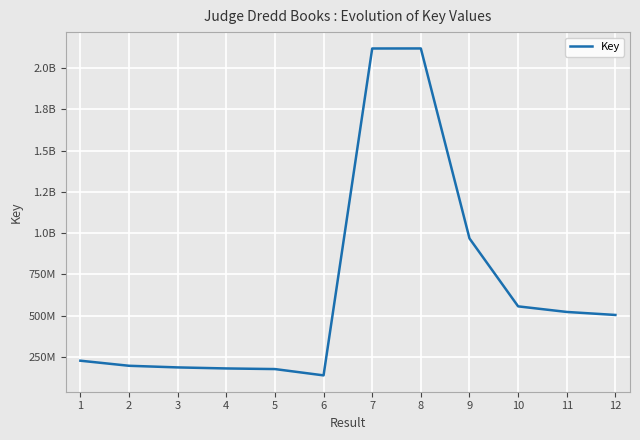

Does the chart have visible grid lines?

Yes